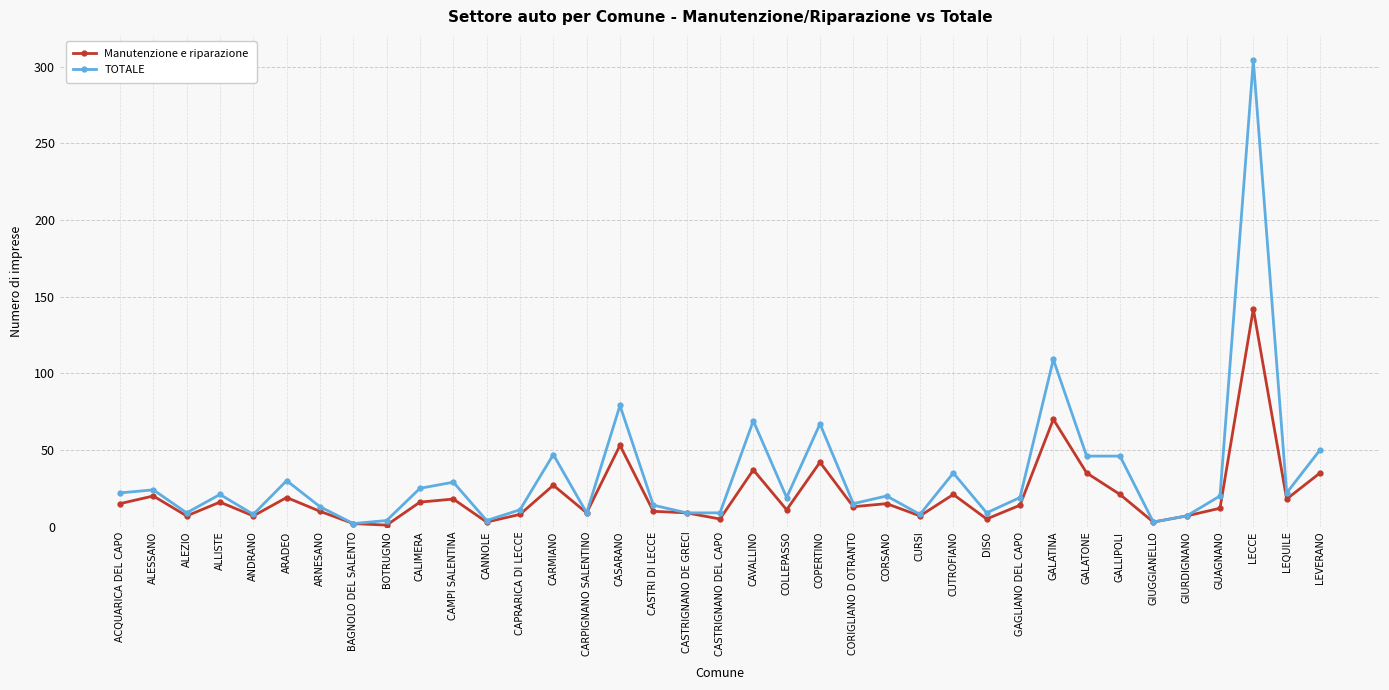

Where does the TOTALE series first go above 20?

ACQUARICA DEL CAPO